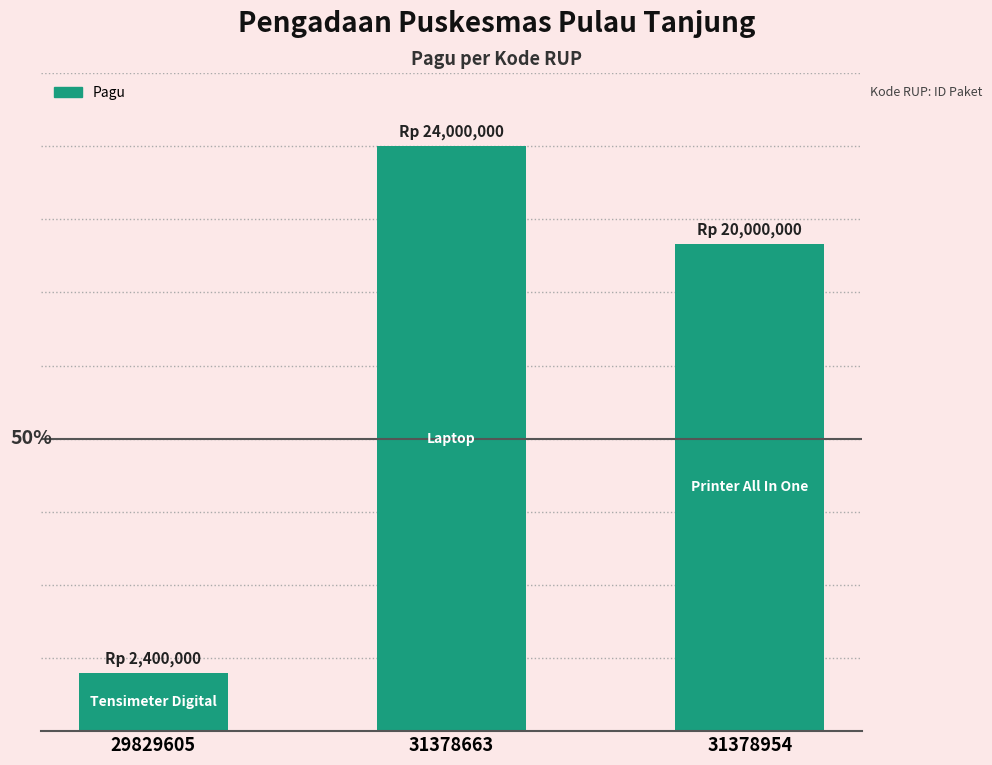

What is the average value?

15466667